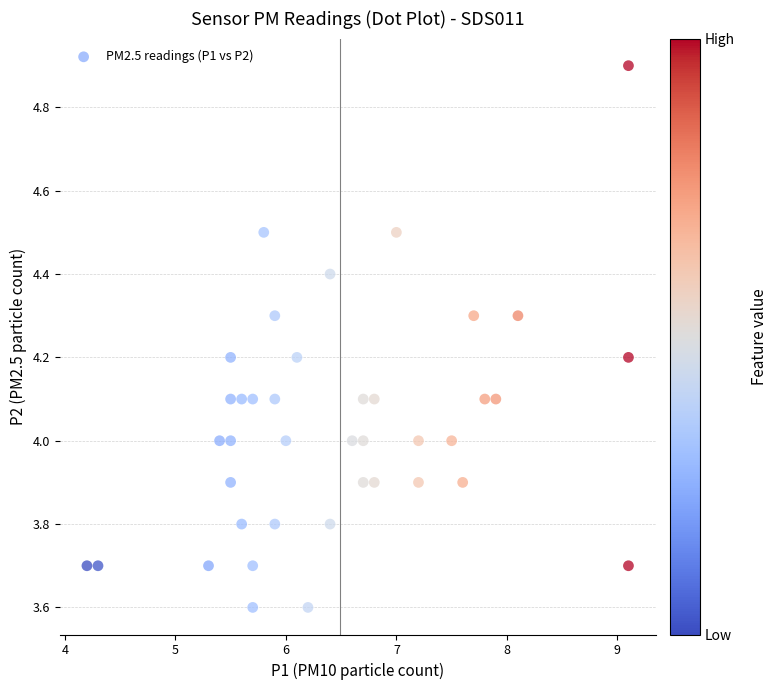

What is the range of Y values (max minus min)?

1.3